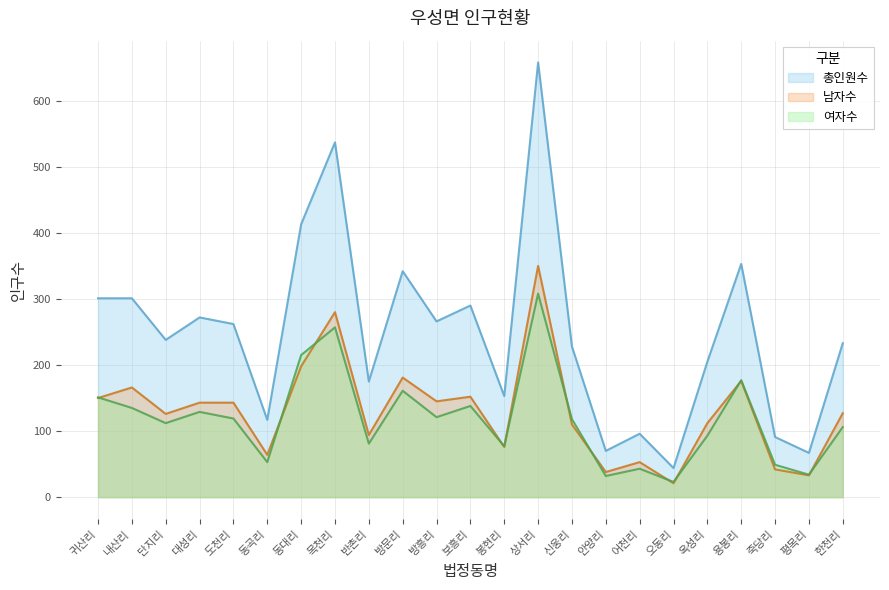

The value of 남자수 at 옥성리 is 63. True or false?

False